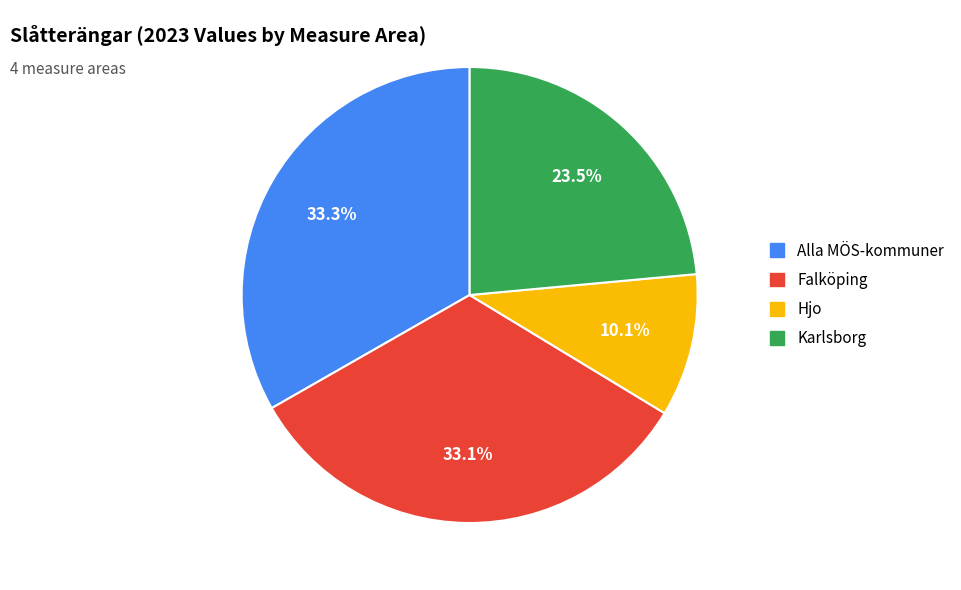

How much of the chart is everything except Hjo?

89.9%